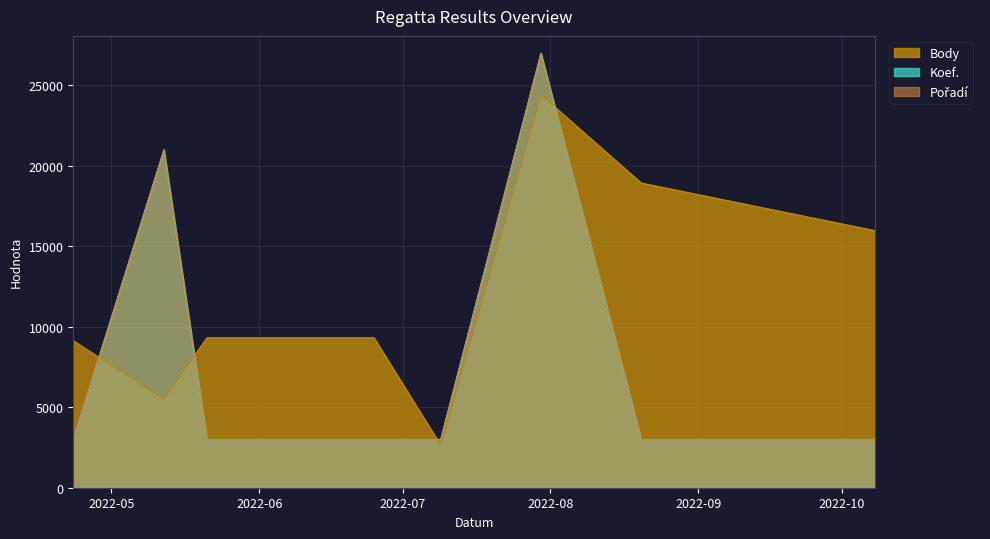

Rank the series by their maximum value, from lowest to highest.

Body, Koef., Pořadí